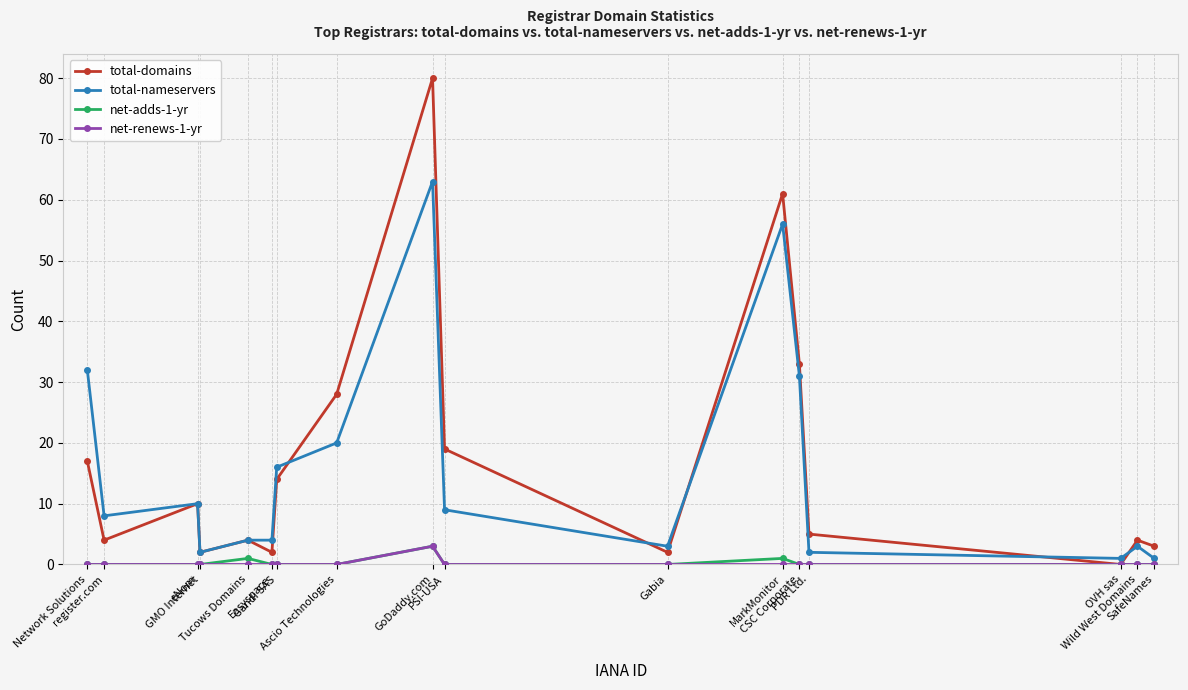

Which series has the widest spread of values?

total-domains